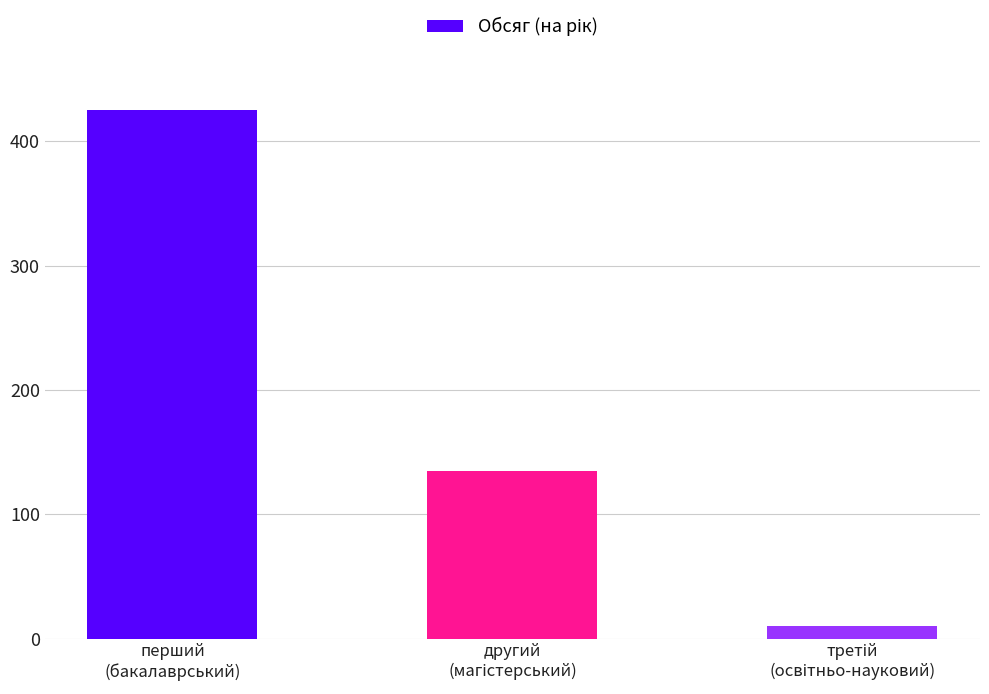

What is the difference between the second highest and minimum values?

125